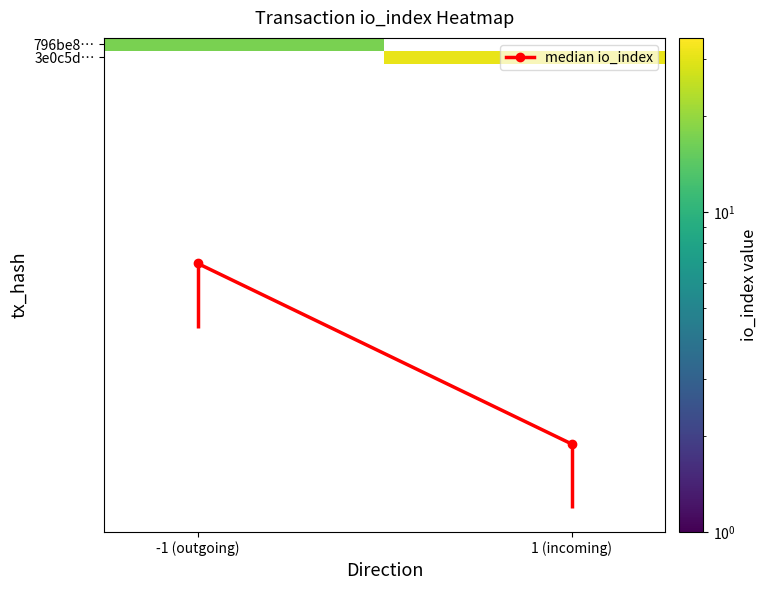

What is the greatest value displayed?

31.0